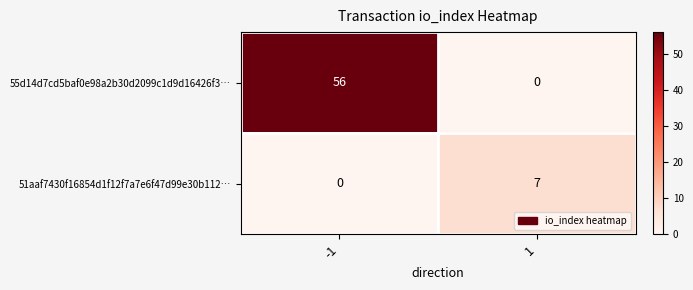

Reading left to right, transcribe all the data shown in this chart.

55d14d7cd5baf0e98a2b30d2099c1d9d16426f3…: 56	0
51aaf7430f16854d1f12f7a7e6f47d99e30b112…: 0	7